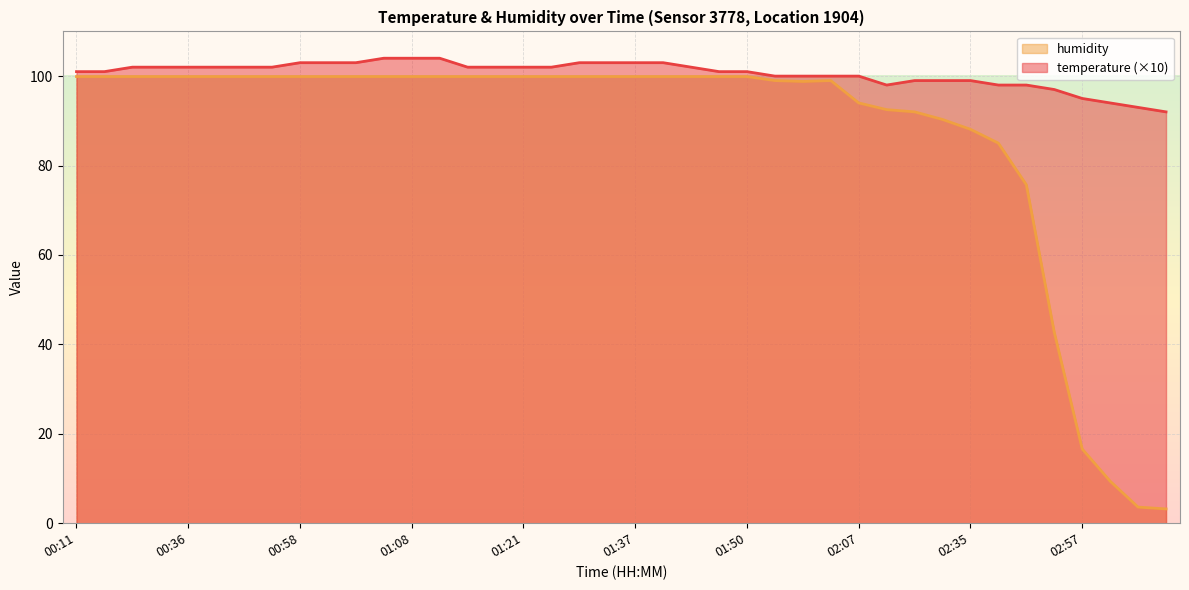

True or false: temperature and humidity intersect in this chart.

False